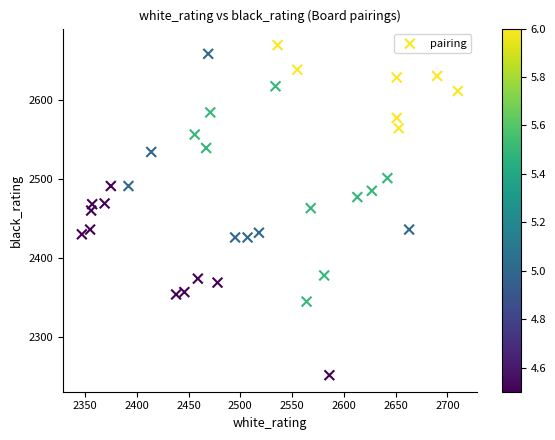

What is the range of X values (max minus min)?

363